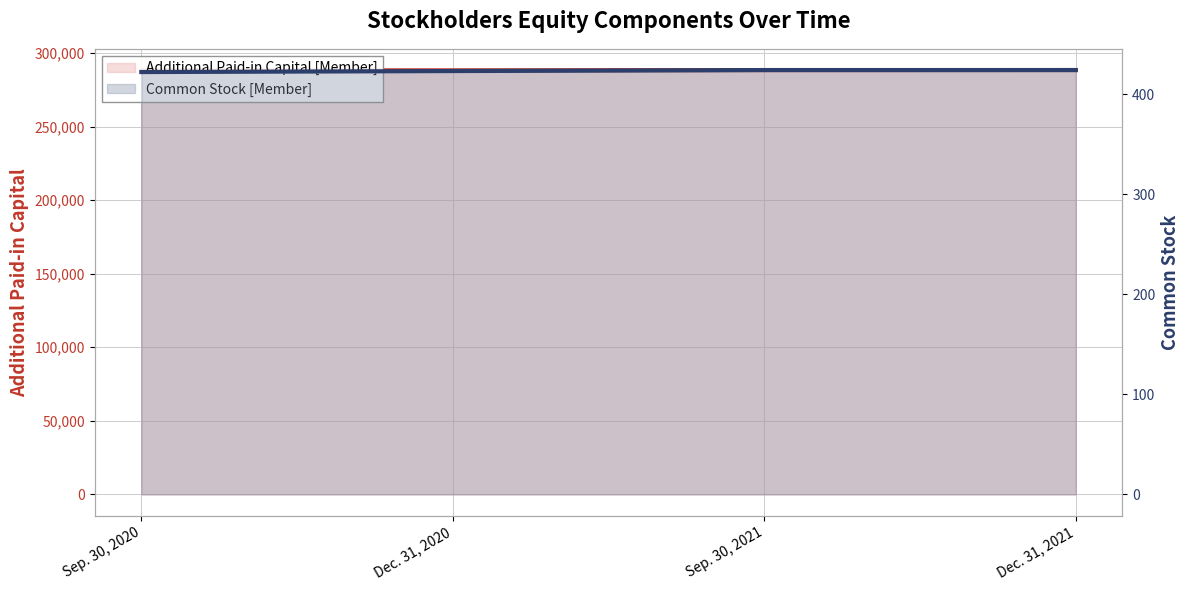

List the series in order of their overall mean, highest first.

Additional Paid-in Capital [Member], Common Stock [Member]